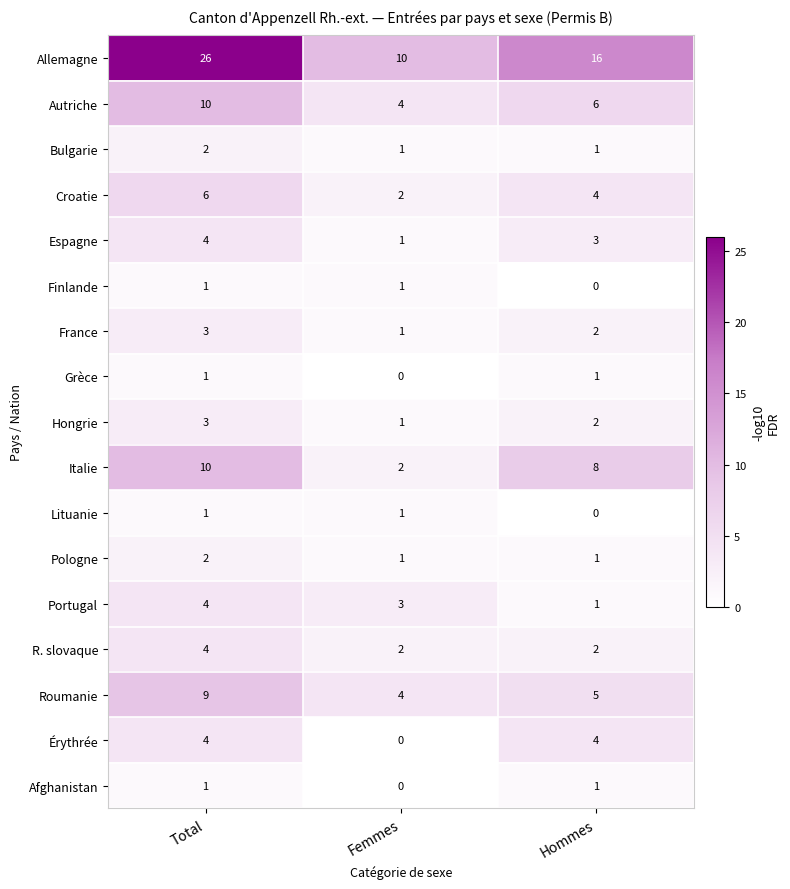

Which series has the widest spread of values?

Allemagne